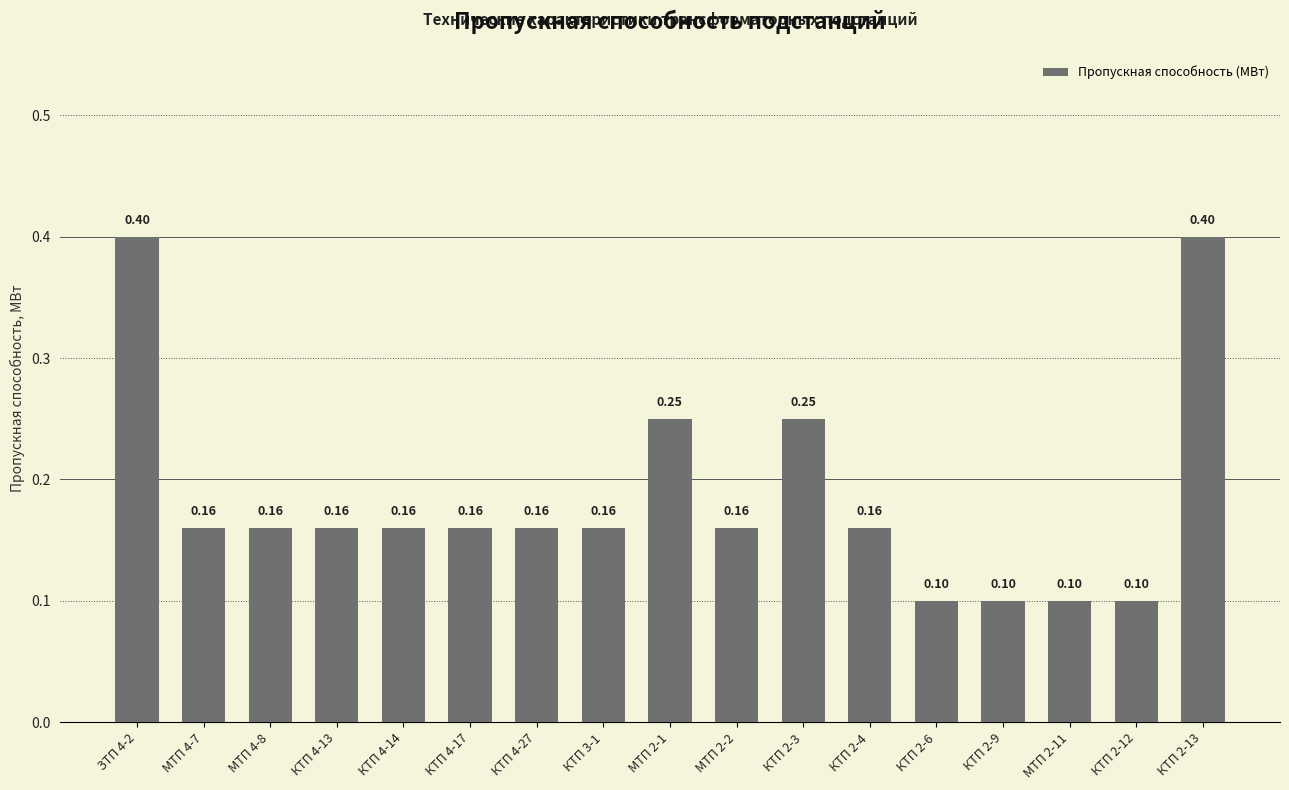

How many bars are there in total?

17